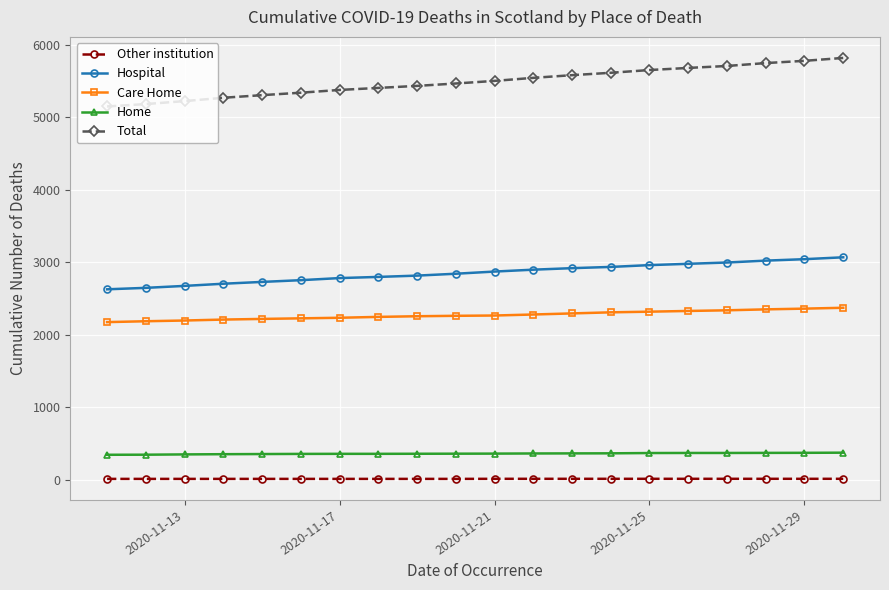

True or false: Other institution and Total cross at least once.

False